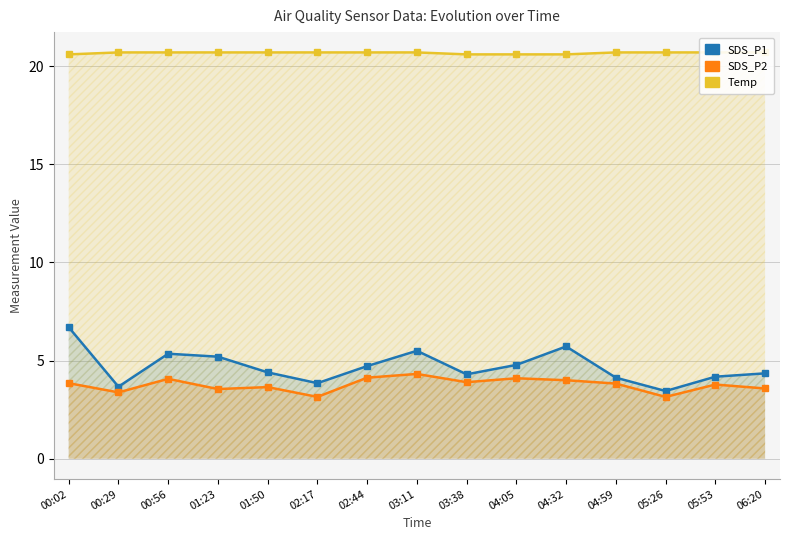

The Temp series shows 20.7 at 05:26. True or false?

True